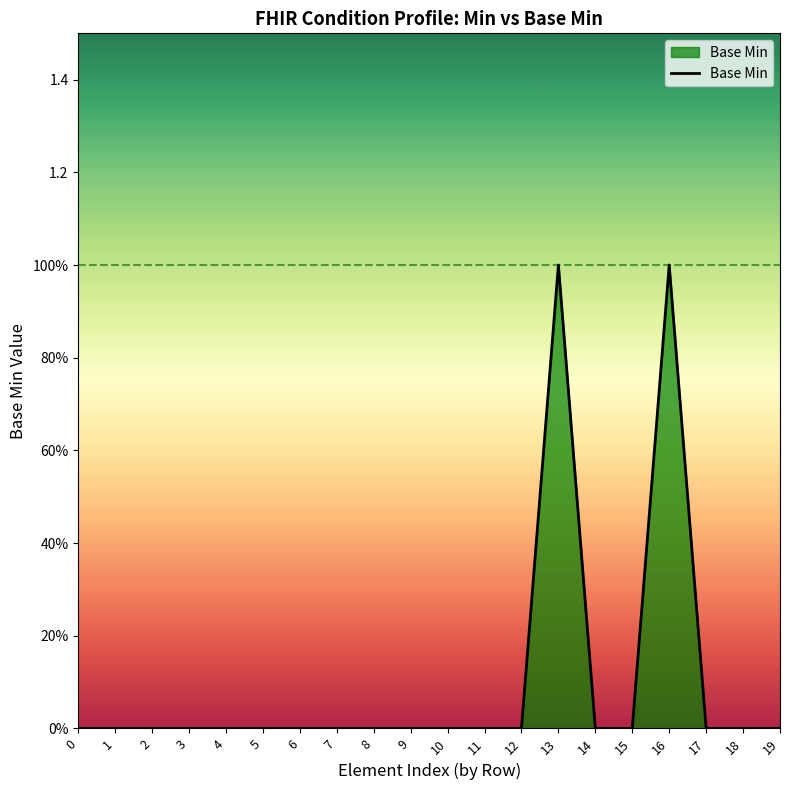

Does the chart display data point markers on the line(s)?

No